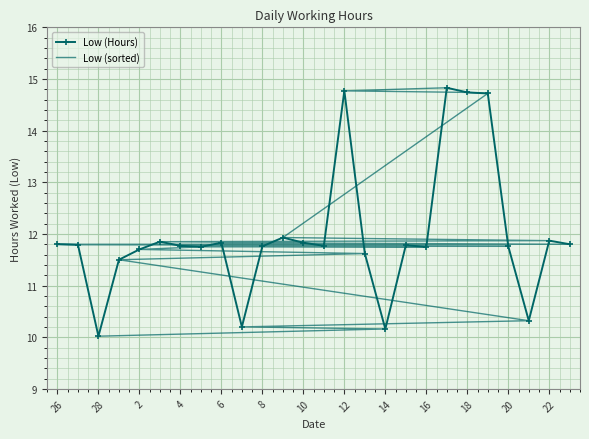

What is the value of the Low (Hours) point at the 20th from the left?

14.8